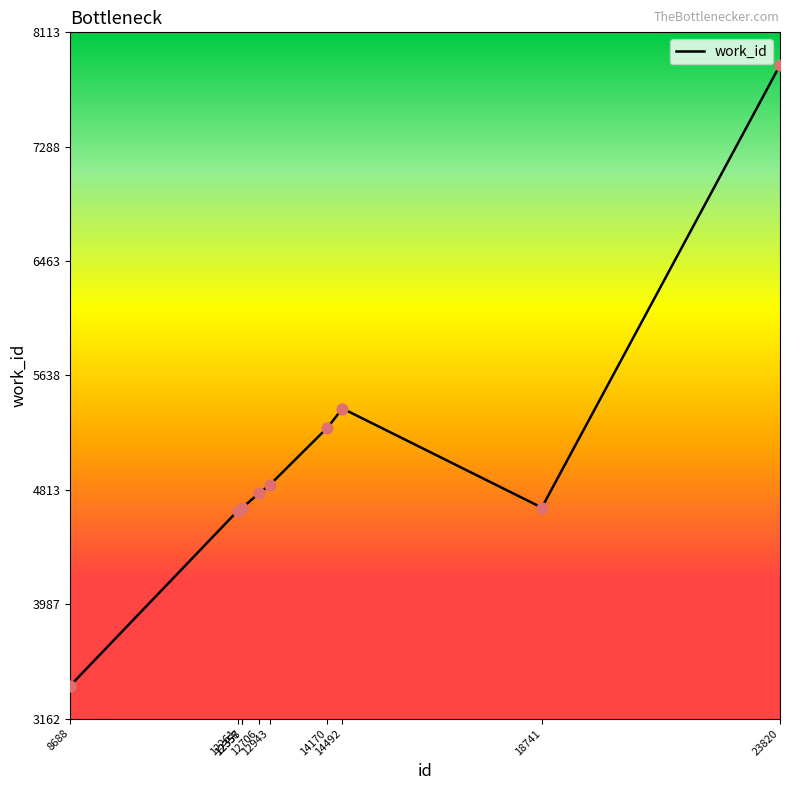

What is the change in value from 12261 to 14170?

+599